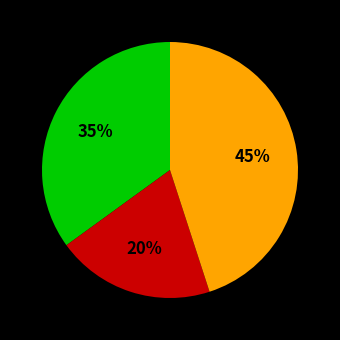

To the nearest percent, what is the average slice percentage?

33%